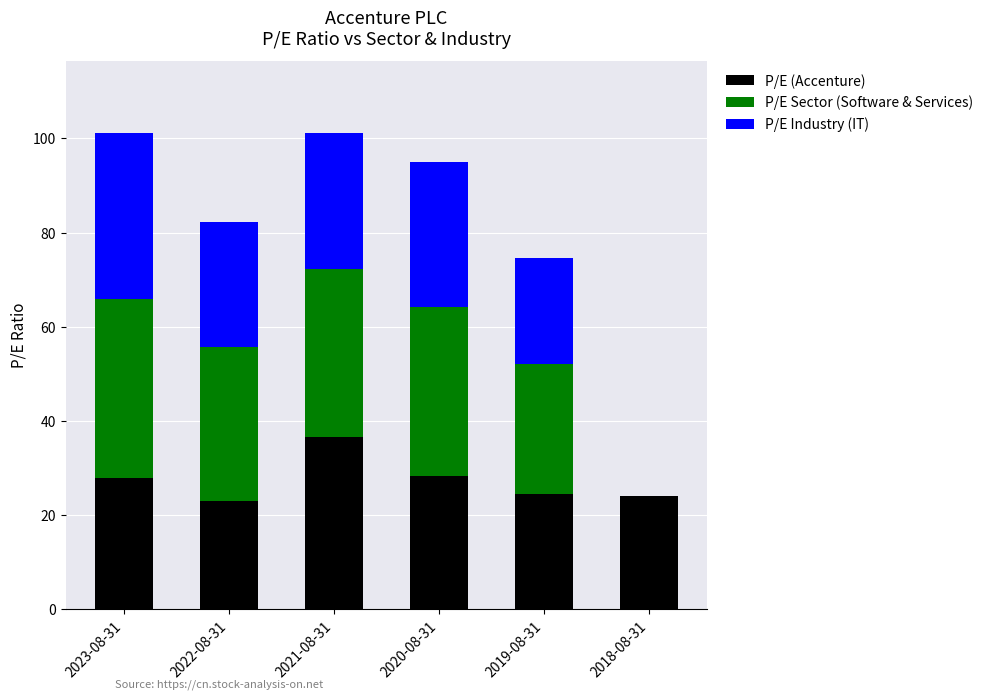

How many data points in P/E (Accenture) are above 27?

3